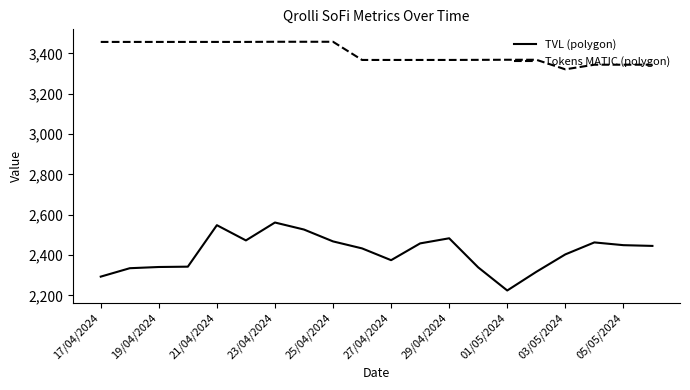

What is the difference between the maximum and minimum values in the Tokens MATIC (polygon) series?

136.6